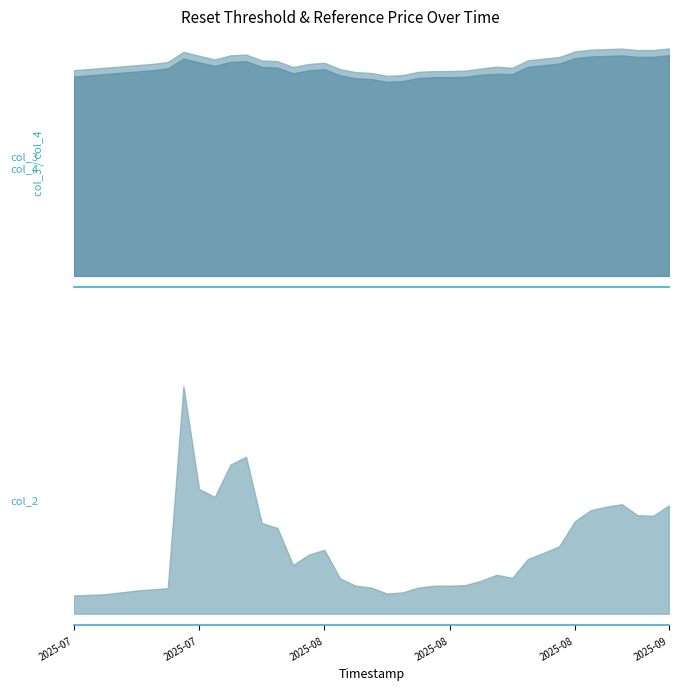

Rank the series by their maximum value, from lowest to highest.

col_2, col_3, col_4